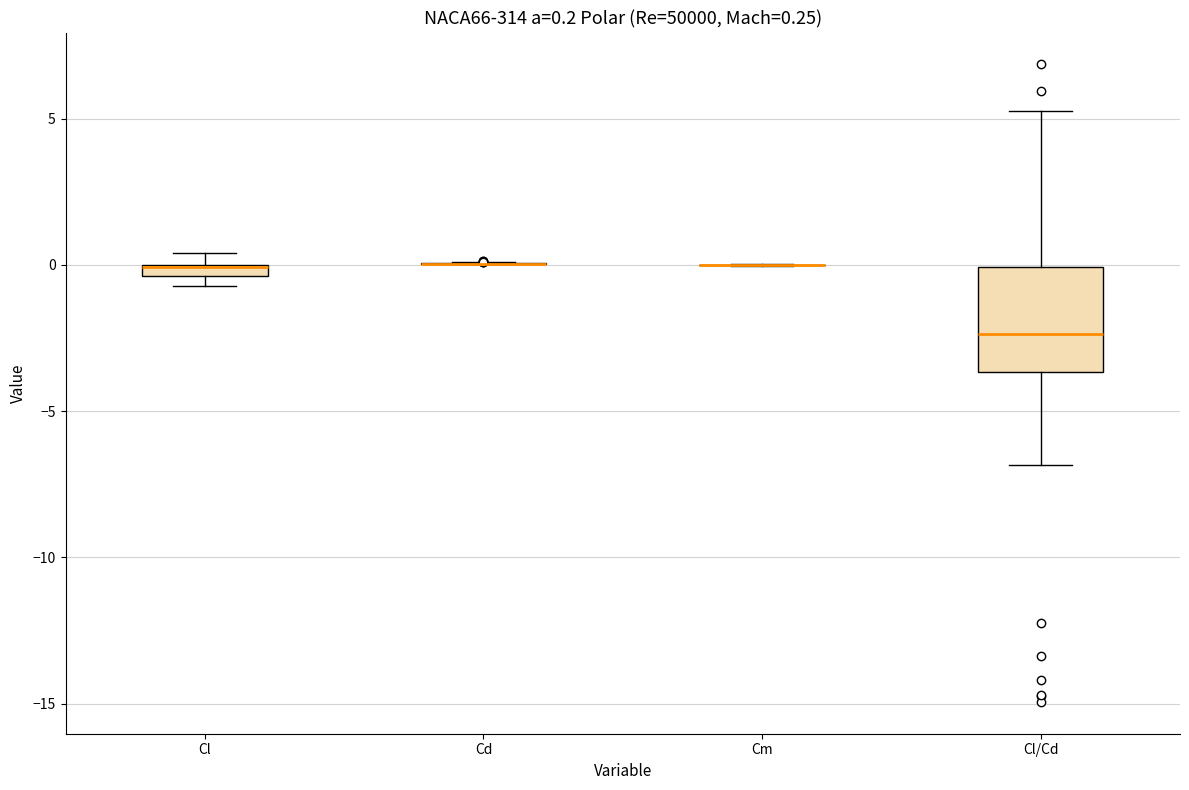

Comparing the boxes themselves (not the whiskers), which one is the tallest?

Cl/Cd